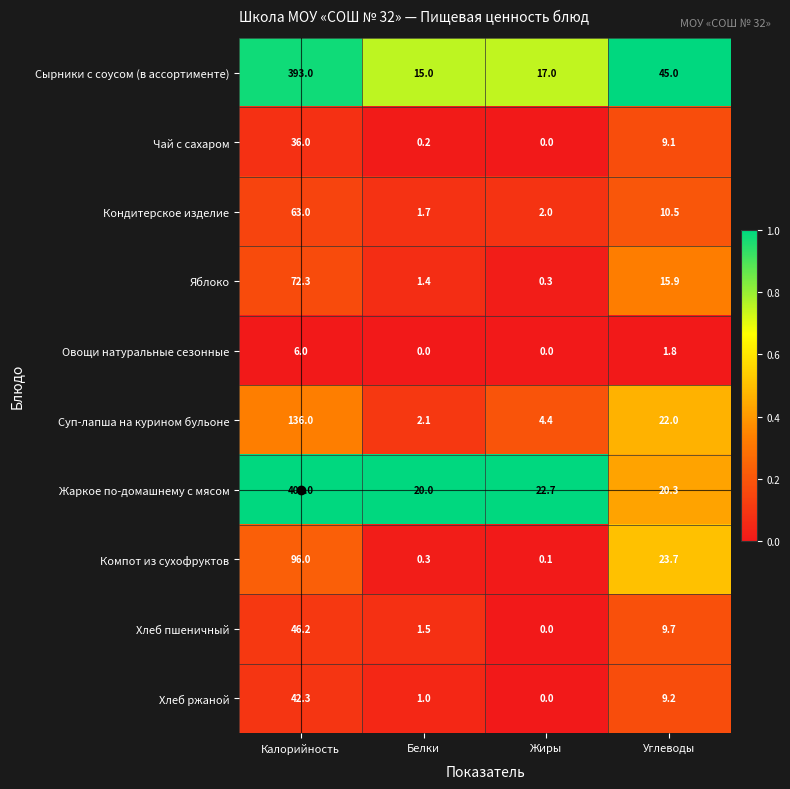

What is the greatest value displayed?

401.0